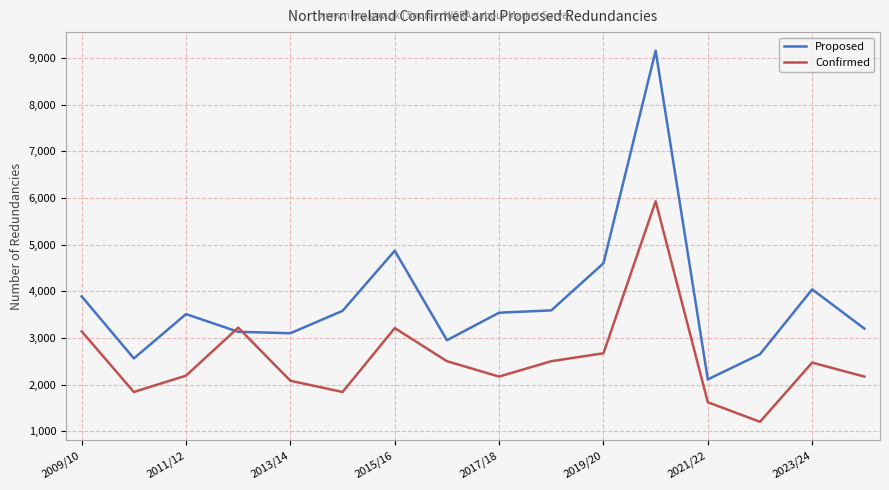

Which series has the largest total across all categories?

Proposed